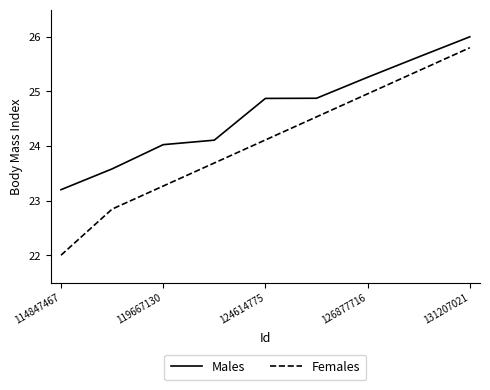

Which series has the widest spread of values?

Females